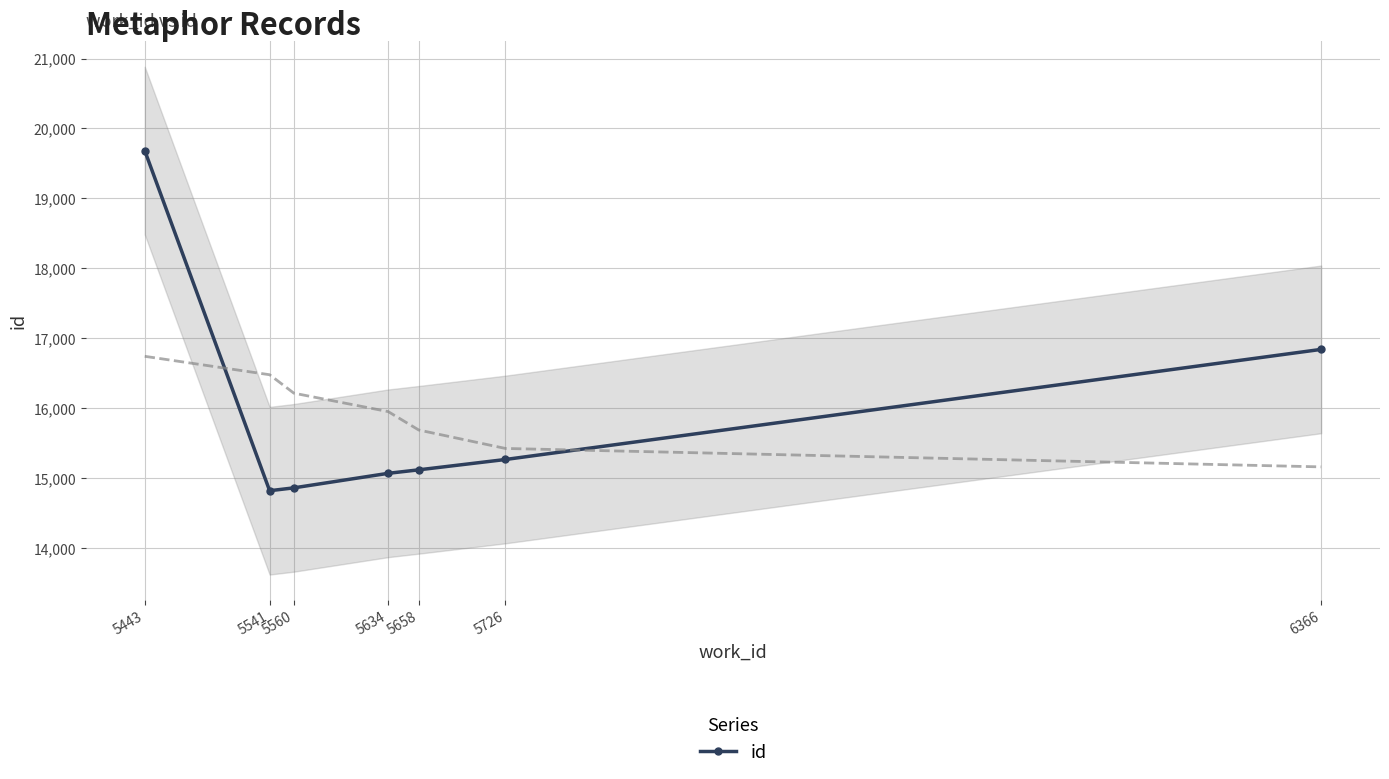

List the labels in order of value, largest first.

5443, 6366, 5726, 5658, 5634, 5560, 5541